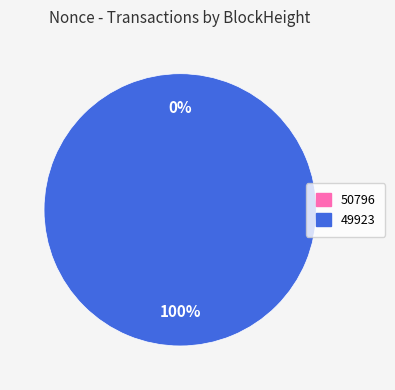

Which slice is the largest?

49923